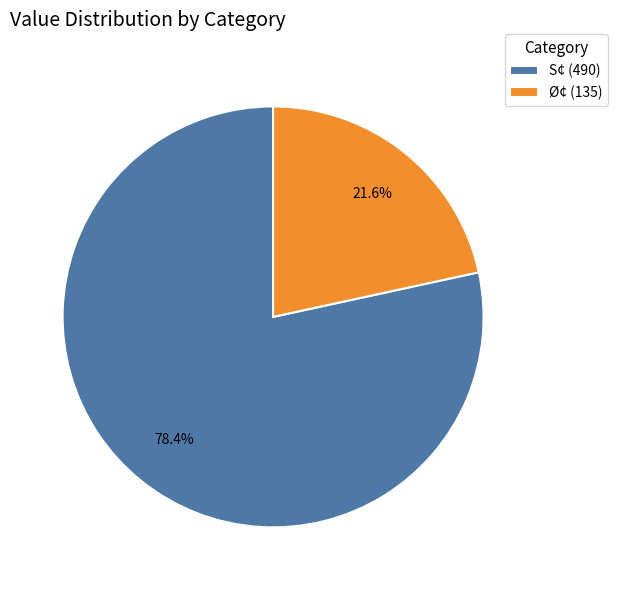

Is there any slice that represents more than half of the pie?

Yes